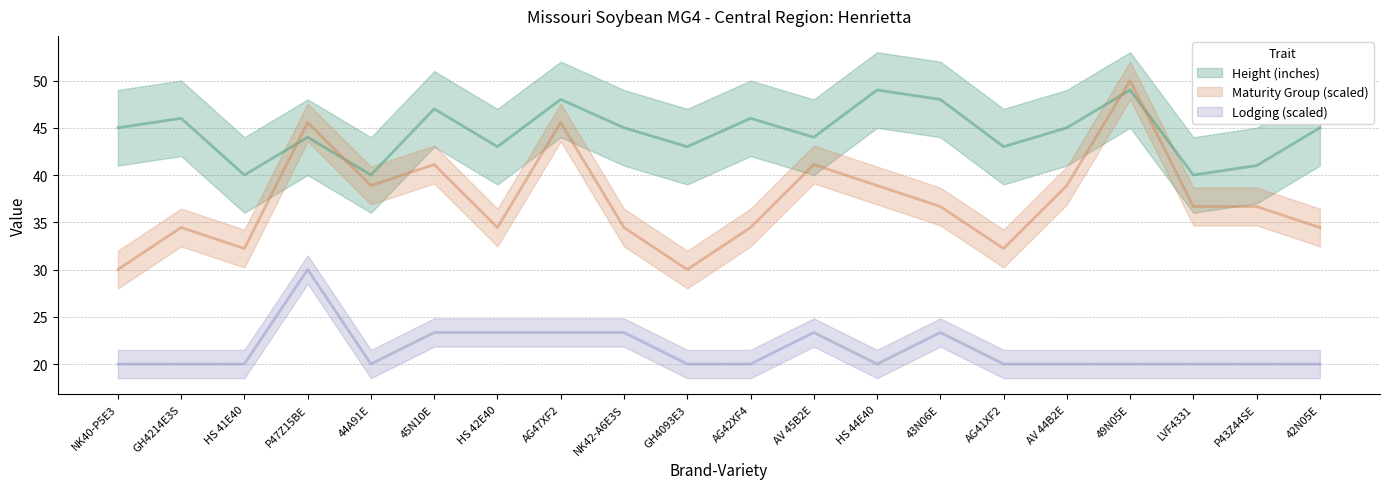

At which label does Maturity Group reach its peak?

49N05E